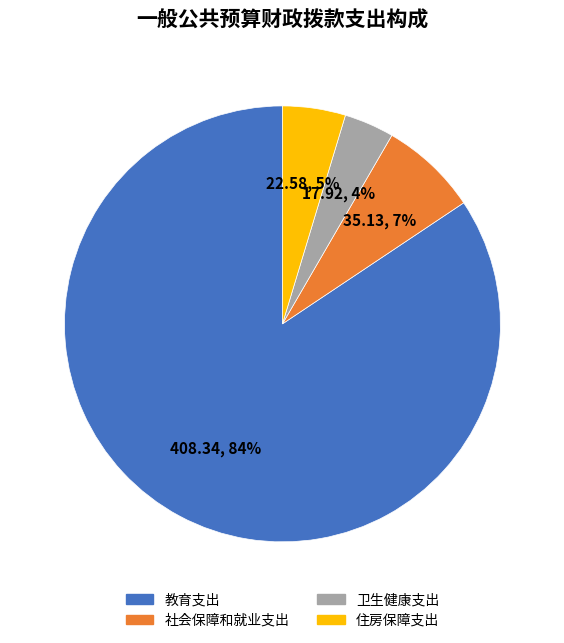

Between 教育支出 and 社会保障和就业支出, which is larger?

教育支出